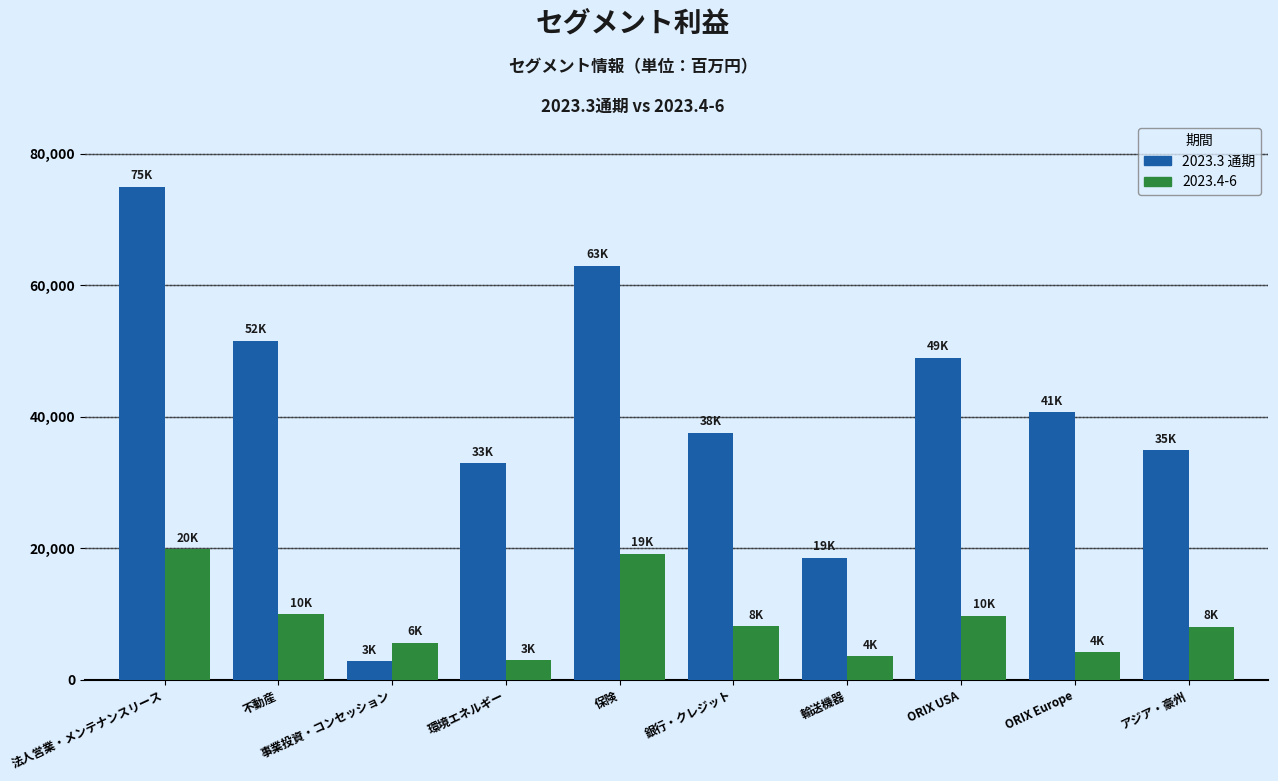

At how many categories does at least one series exceed 29235?

8